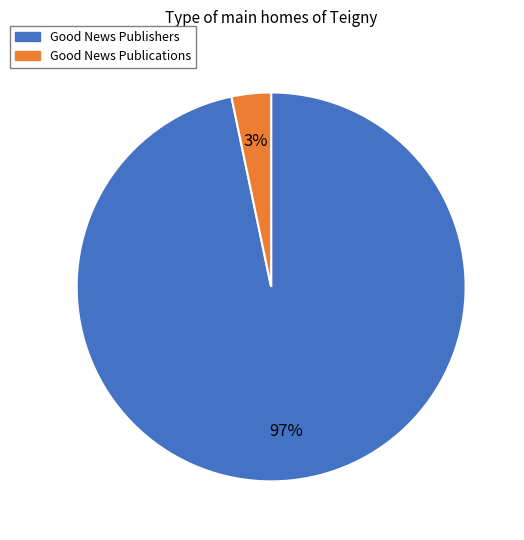

Combined, do Good News Publications and Good News Publishers account for over 50%?

Yes